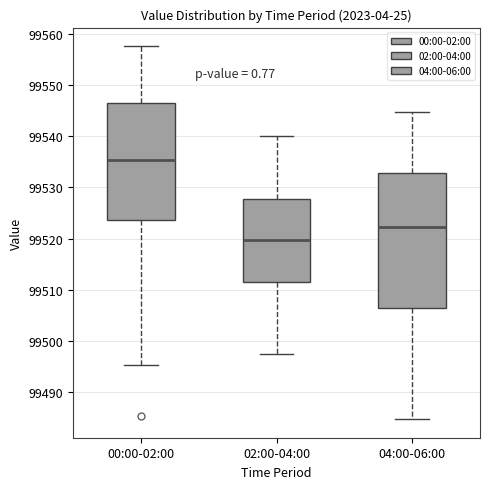

Reading left to right, transcribe this box plot: for each box, give where its median line is, the range the box spans, and where its two whiskers end, as read against the y-axis. The values are not printed on the chart, so give them approximately, as read against the axis.

00:00-02:00: median 99535, box 99524 to 99546, whiskers 99495 to 99558
02:00-04:00: median 99520, box 99511 to 99528, whiskers 99497 to 99540
04:00-06:00: median 99522, box 99506 to 99533, whiskers 99485 to 99545